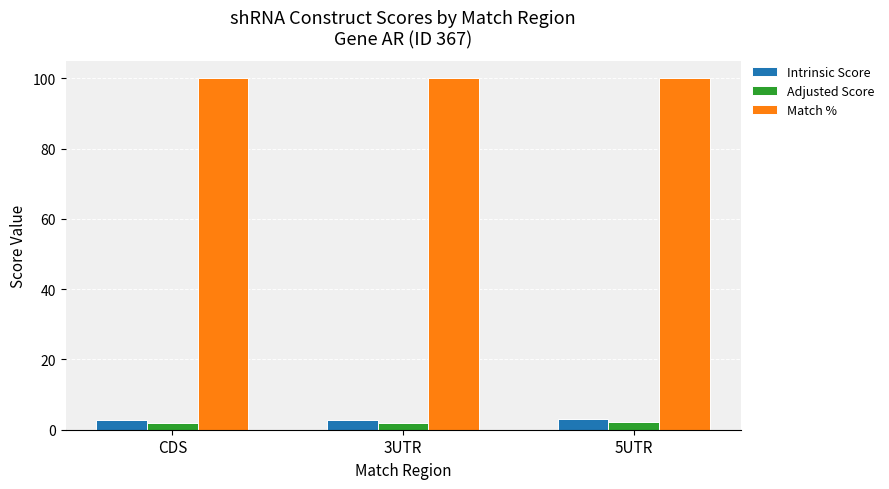

The value of Match % at 5UTR is 100.0. True or false?

True